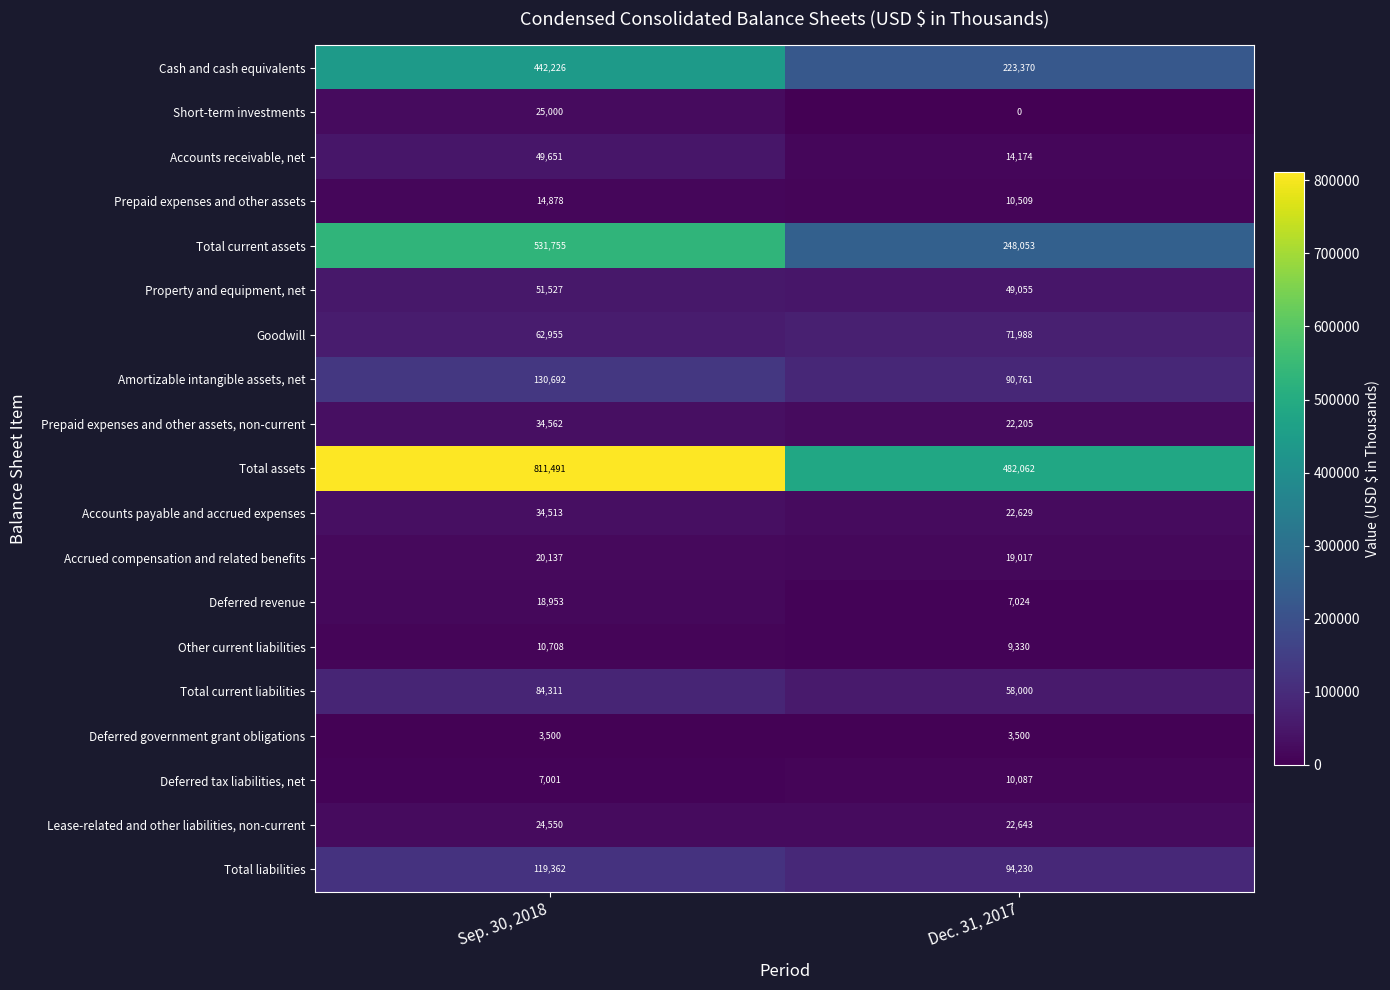

What is the difference between the Short-term investments values at Dec. 31, 2017 and Sep. 30, 2018?

25000